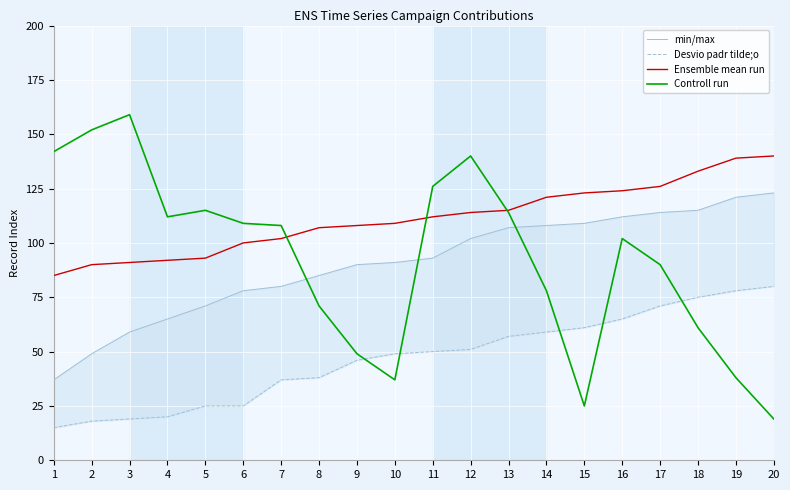

Which series changed the most between 9 and 13?

Controll run